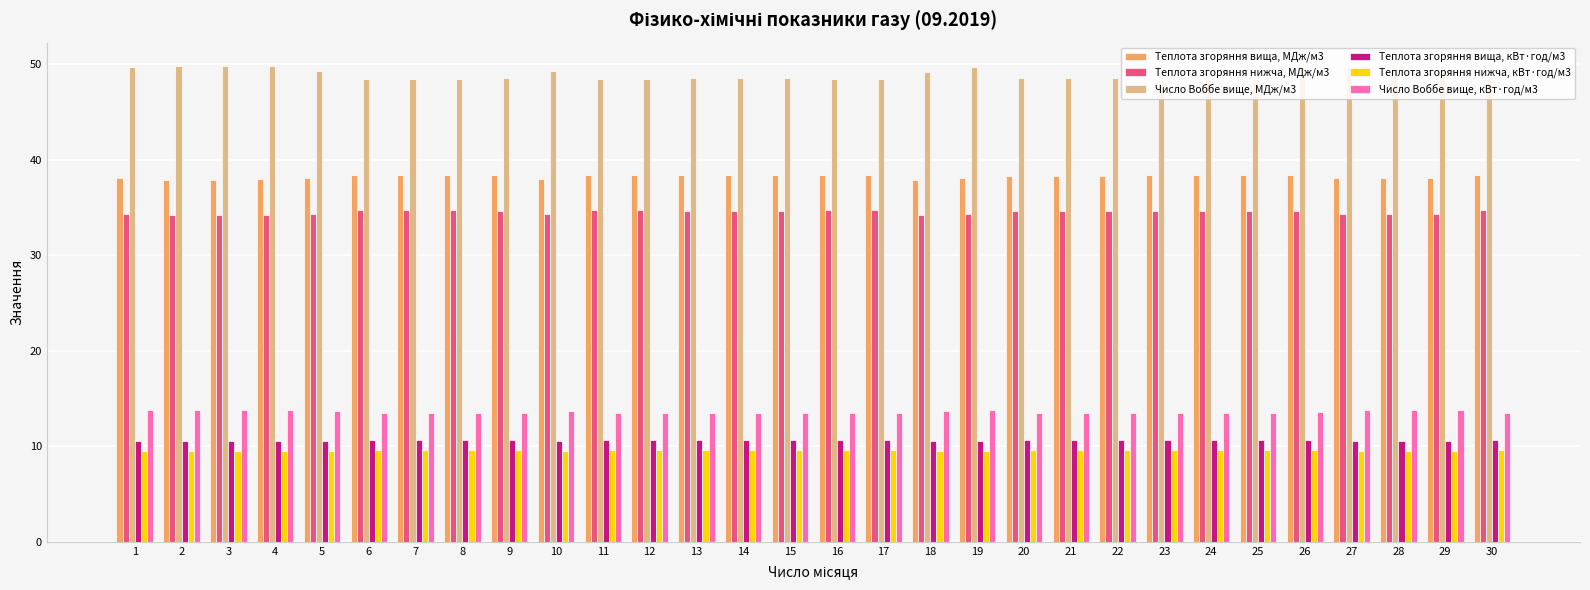

Is the value of Теплота згоряння нижча, кВт·год/м3 at 24 greater than the value of Число Воббе вище, МДж/м3 at 9?

No